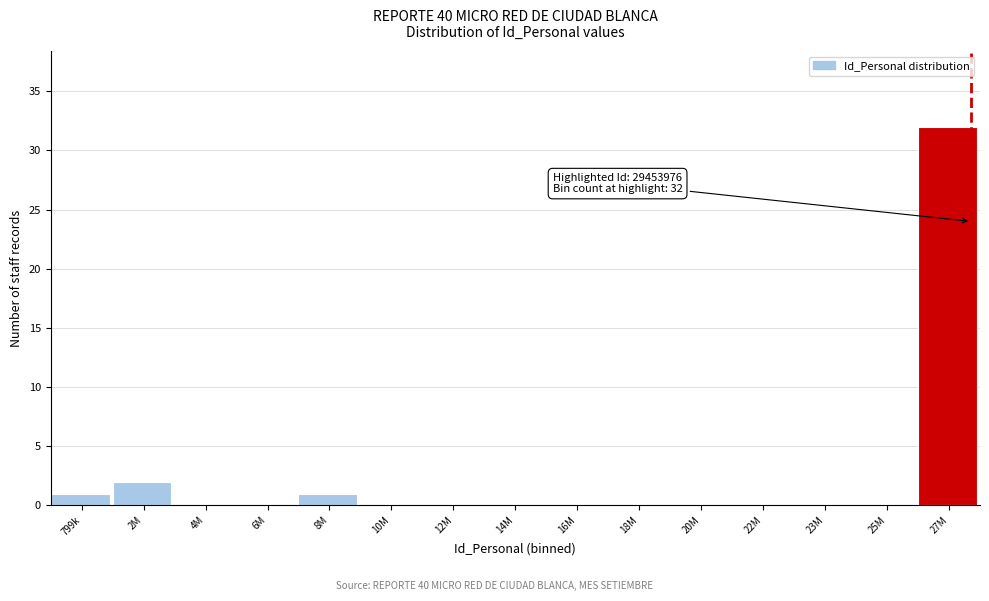

Reading left to right, what are all the values shown in this chart?

799k=1	2M=2	4M=0	6M=0	8M=1	10M=0	12M=0	14M=0	16M=0	18M=0	20M=0	22M=0	23M=0	25M=0	27M=32